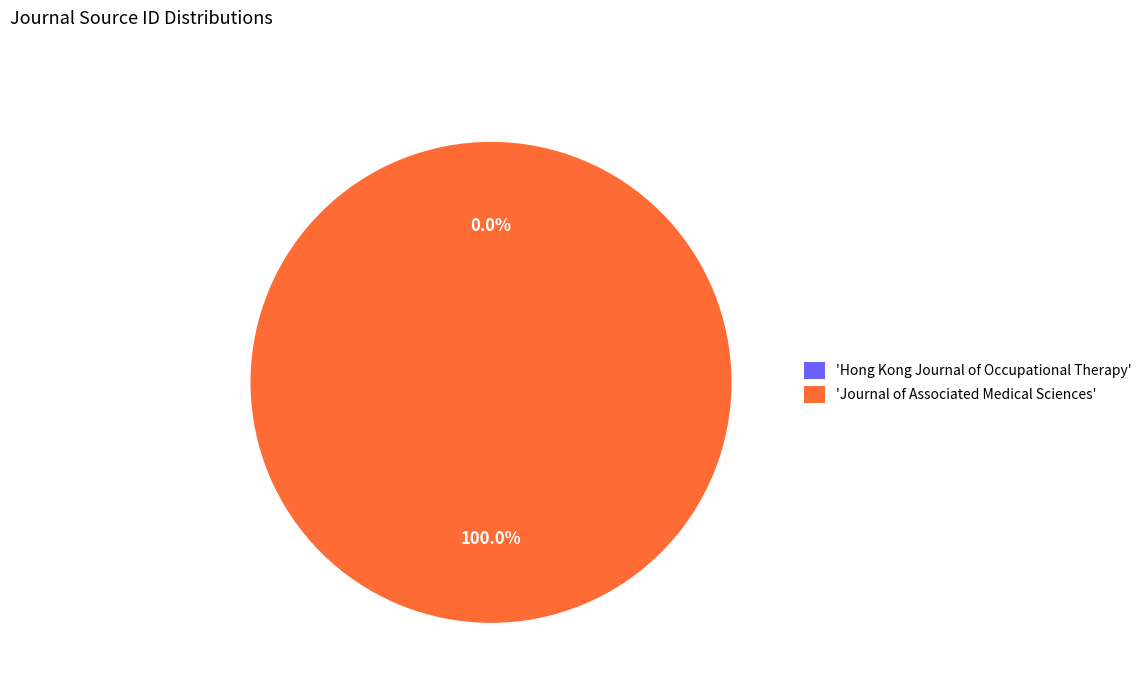

Which slice is the largest?

'Journal of Associated Medical Sciences'